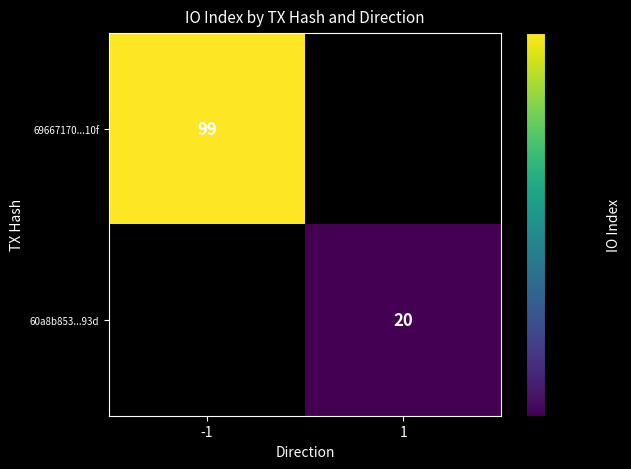

Which has a higher value, 1 or -1?

-1